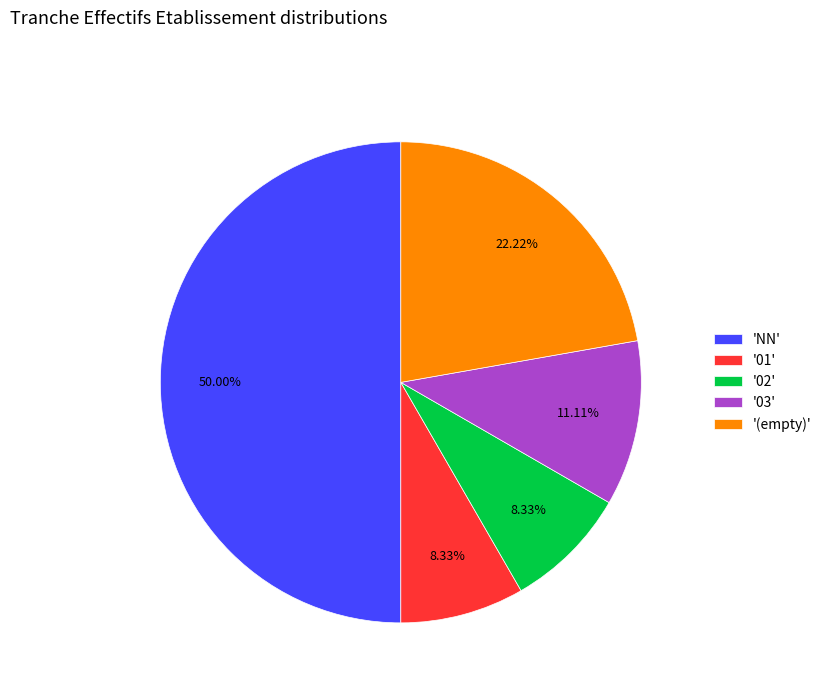

To the nearest percent, what is the difference between the largest and smallest slice percentages?

42%